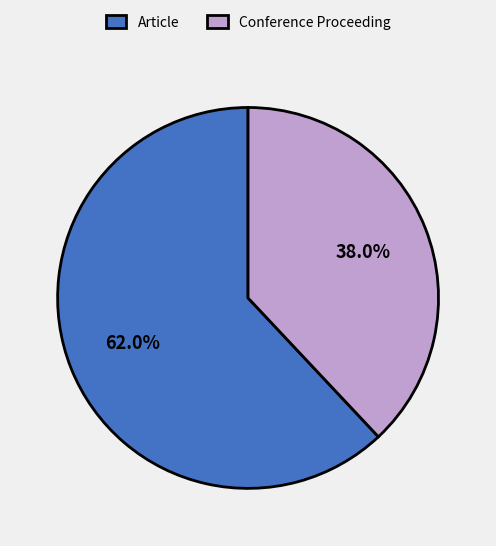

To the nearest percent, what is the difference between the Article and Conference Proceeding slice percentages?

24%